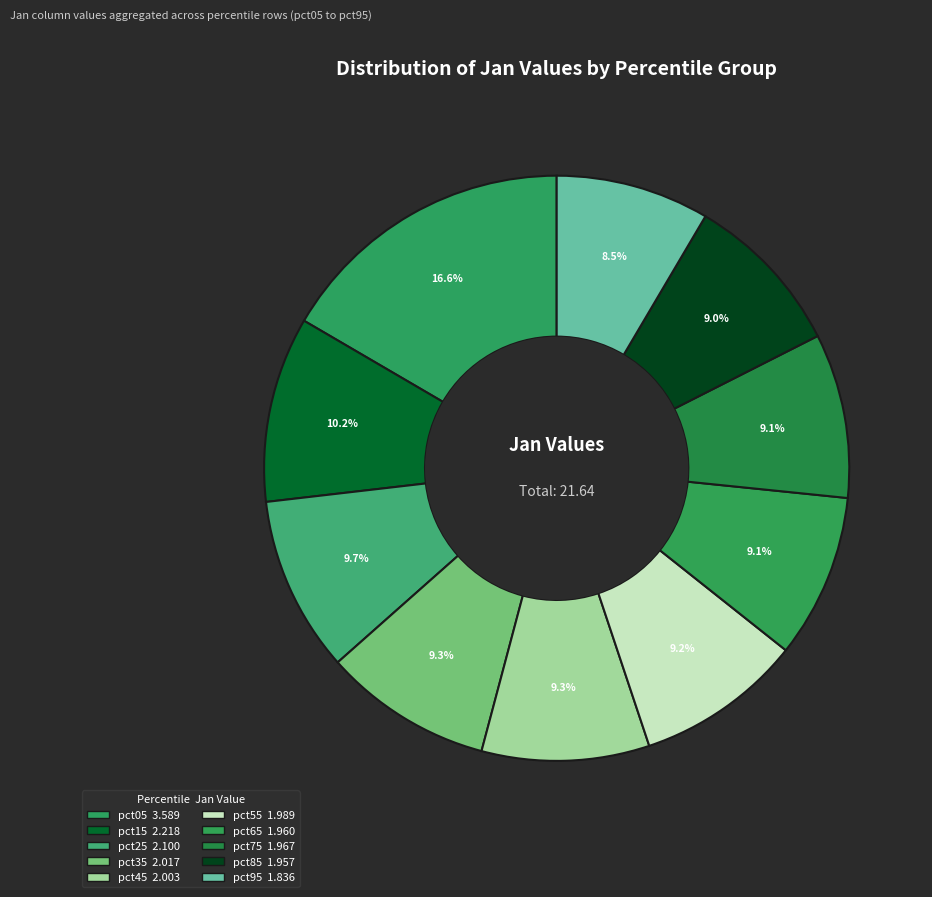

How many segments does this pie chart have?

10